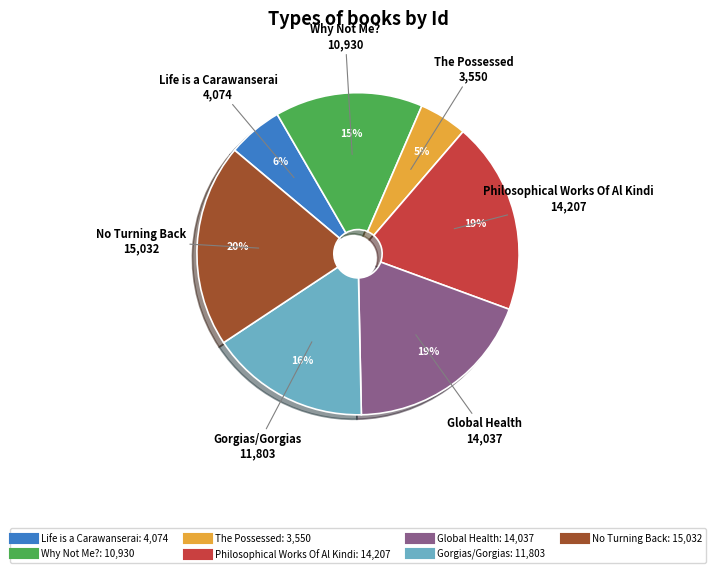

Which slice is the largest?

No Turning Back